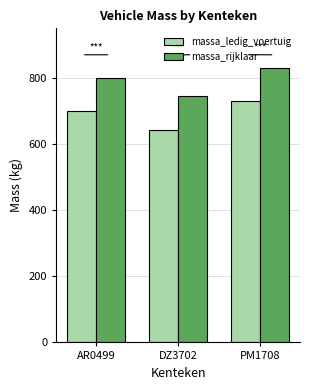

What is the smallest value displayed?

644